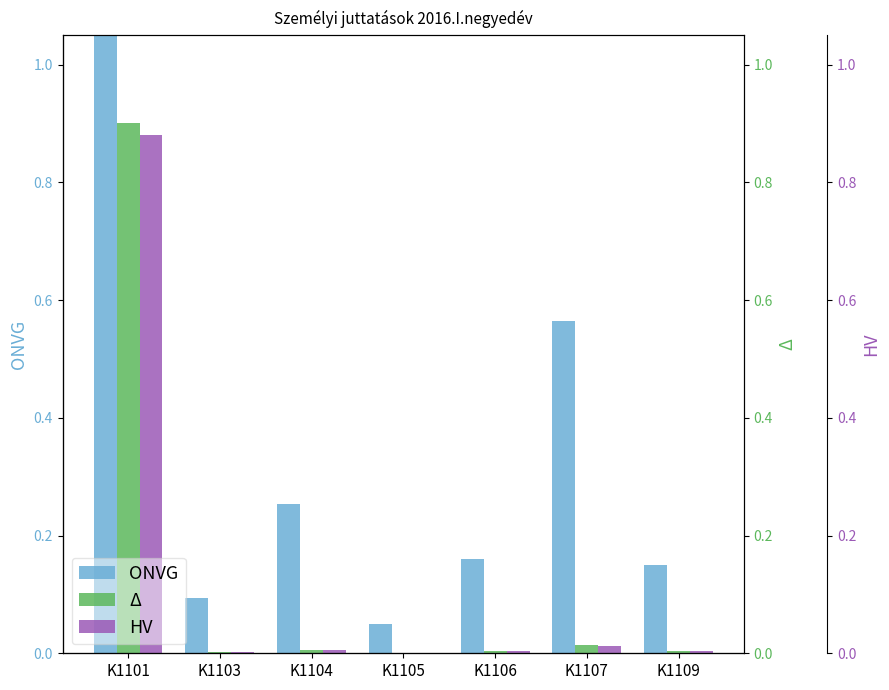

Reading left to right, transcribe all the data shown in this chart.

ONVG: K1101=38.0	K1103=0.1	K1104=0.3	K1105=0.1	K1106=0.2	K1107=0.6	K1109=0.2
Δ: K1101=0.9	K1103=0.0	K1104=0.0	K1105=0.0	K1106=0.0	K1107=0.0	K1109=0.0
HV: K1101=0.9	K1103=0.0	K1104=0.0	K1105=0.0	K1106=0.0	K1107=0.0	K1109=0.0